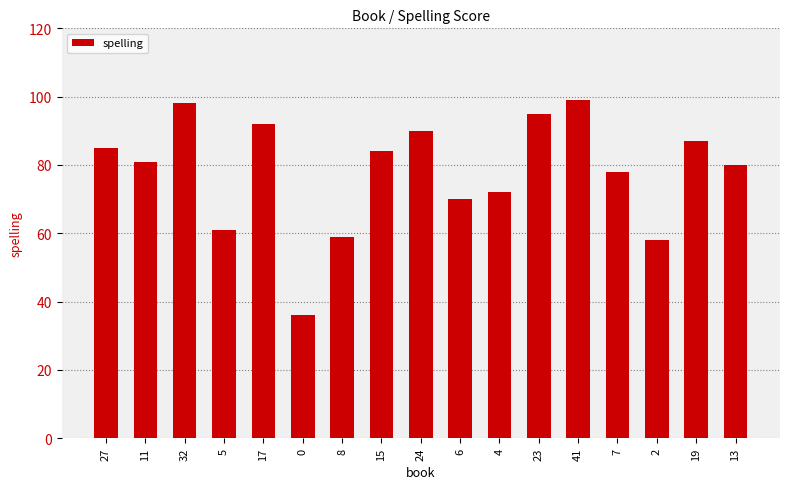

Where does the data first go above 81?

27